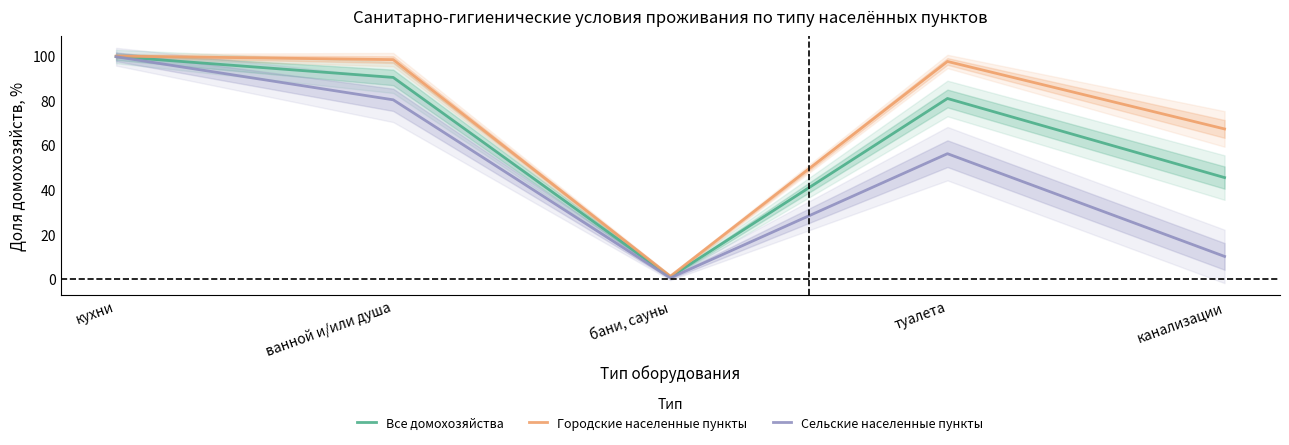

The Все домохозяйства series shows 157.4 at ванной и/или душа. True or false?

False